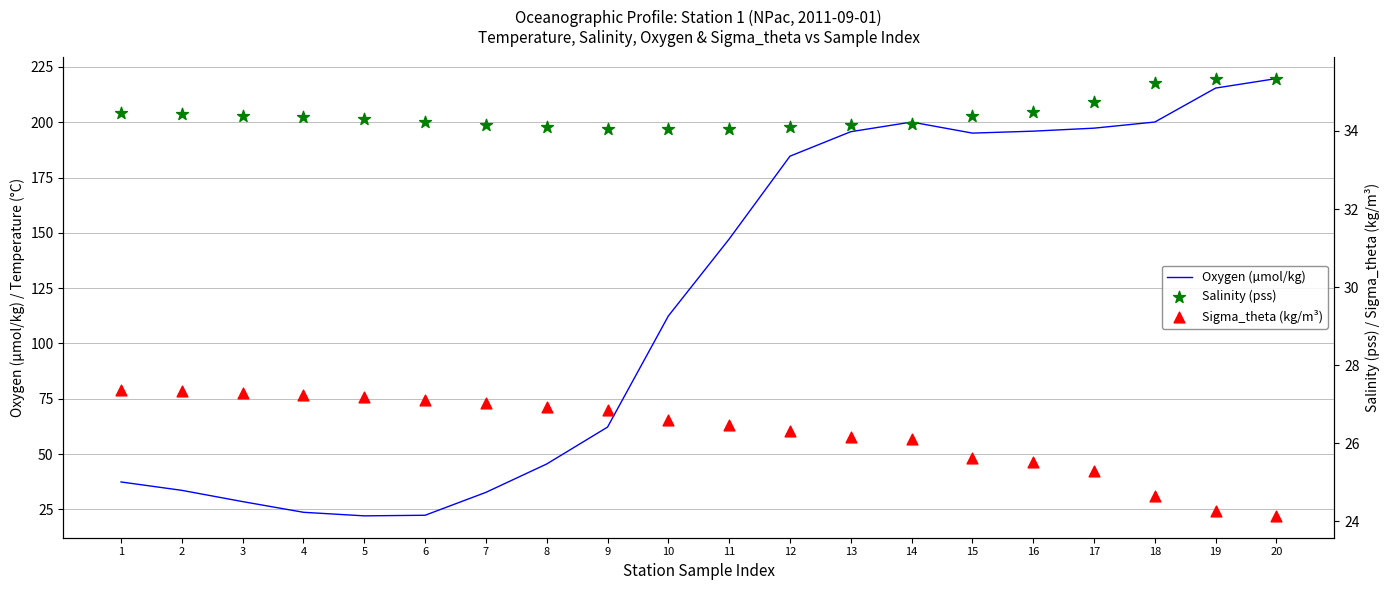

What is the total value across all series at 20?

279.2